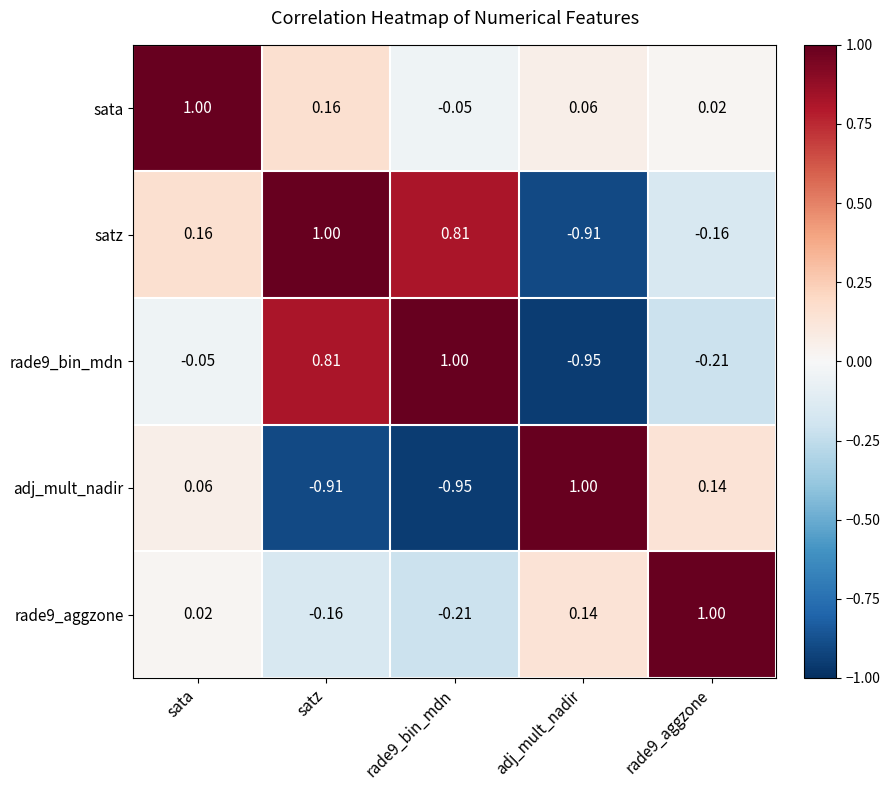

Is the value of satz at adj_mult_nadir greater than the value of rade9_aggzone at rade9_aggzone?

No